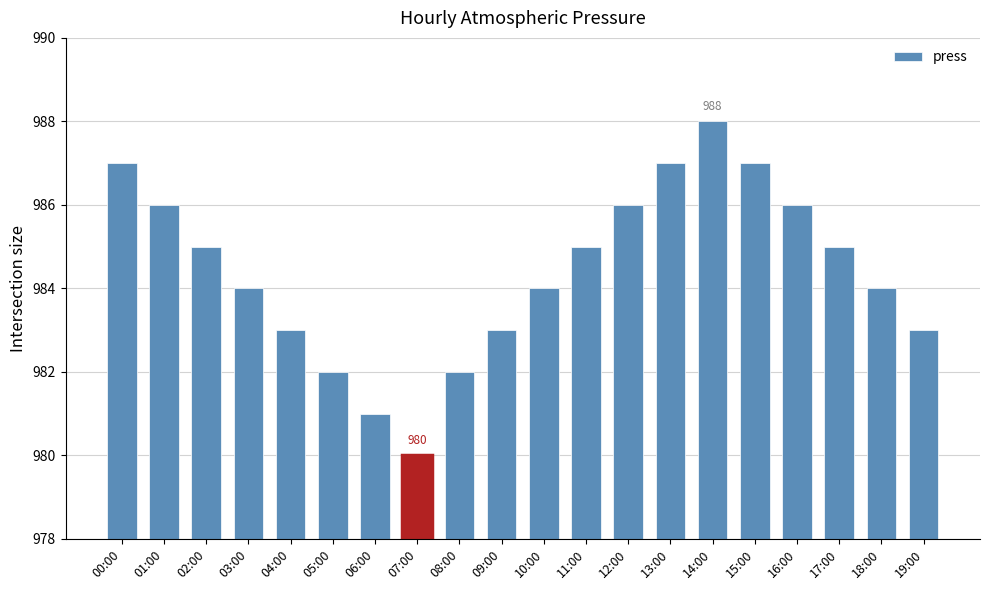

What is the approximate value at 00:00?

987